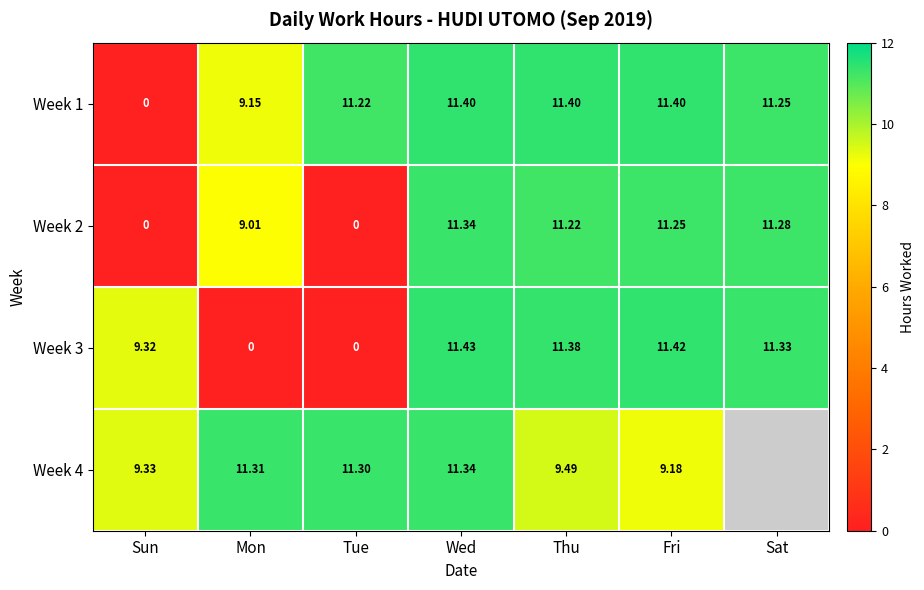

How many values in the Week 2 series exceed 11?

4